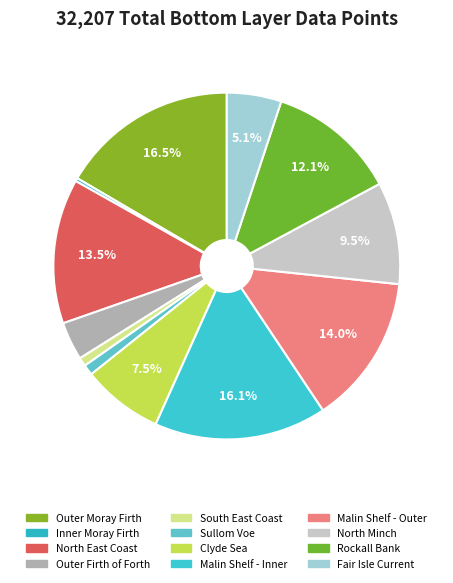

How many slices are in this pie chart?

12